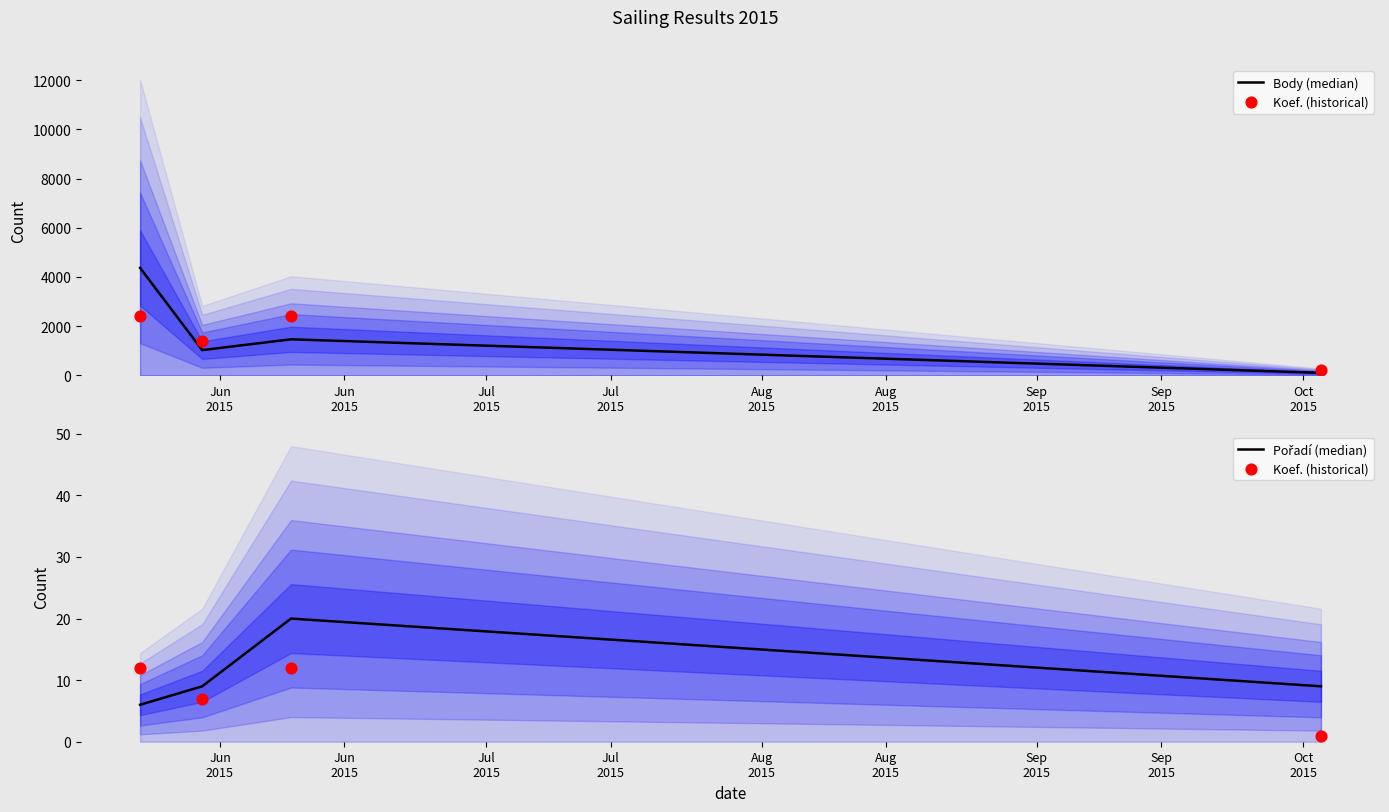

What are all the series names shown in the legend?

Body (median), Koef. (historical), Pořadí (median)